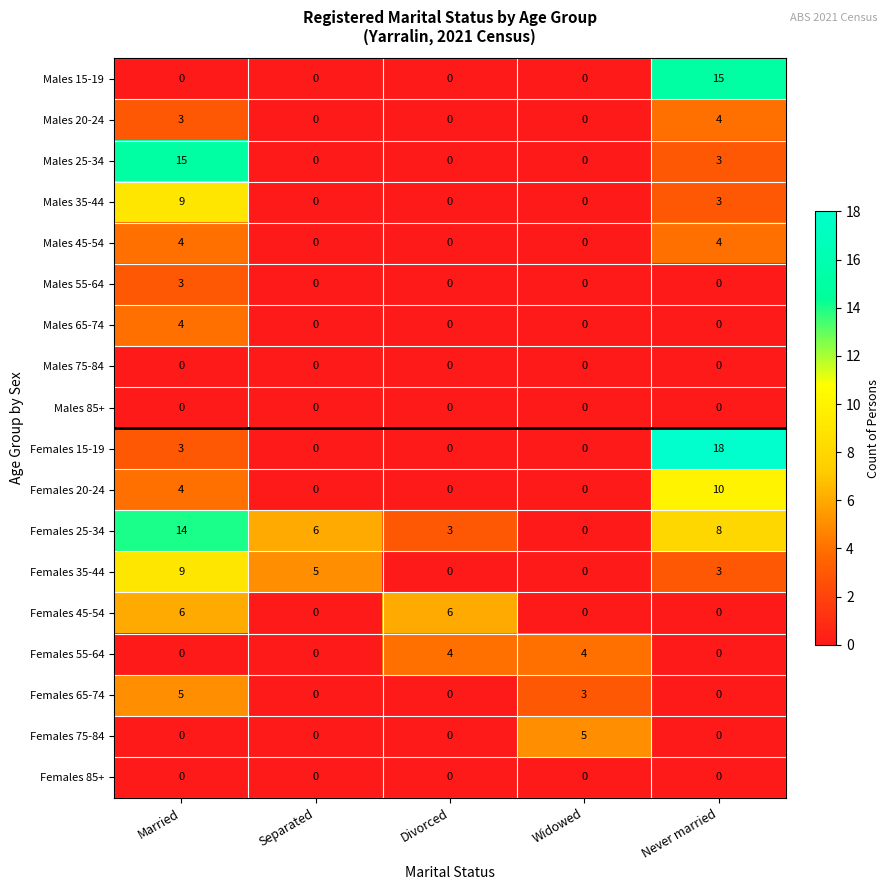

What is the total value across all series at Married?

79